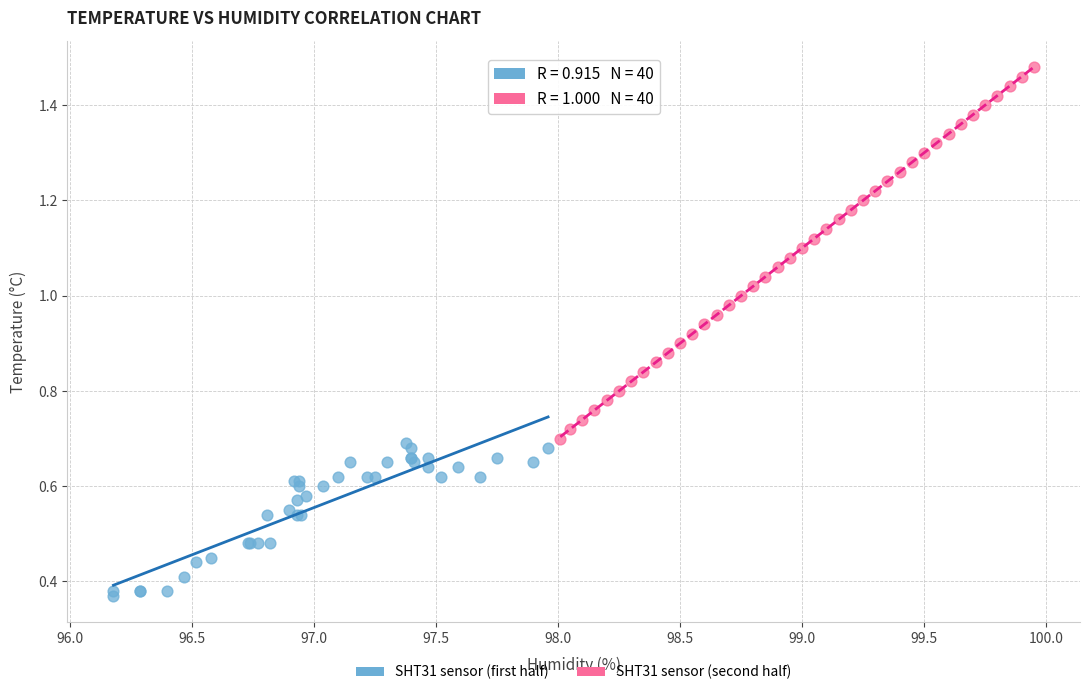

Which series contains the highest Y value?

SHT31 sensor (second half)